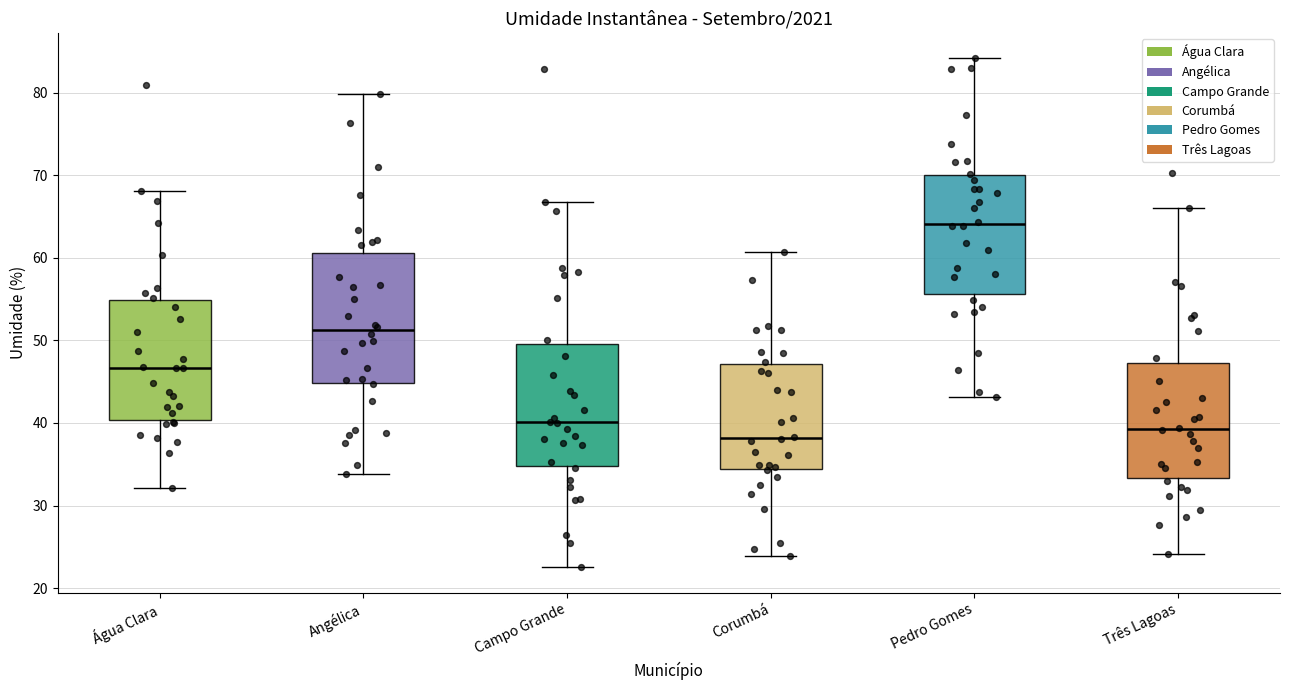

Where does the upper whisker of the box for Pedro Gomes end on the y-axis? The values are not printed on the chart, so give them approximately, as read against the axis.

84